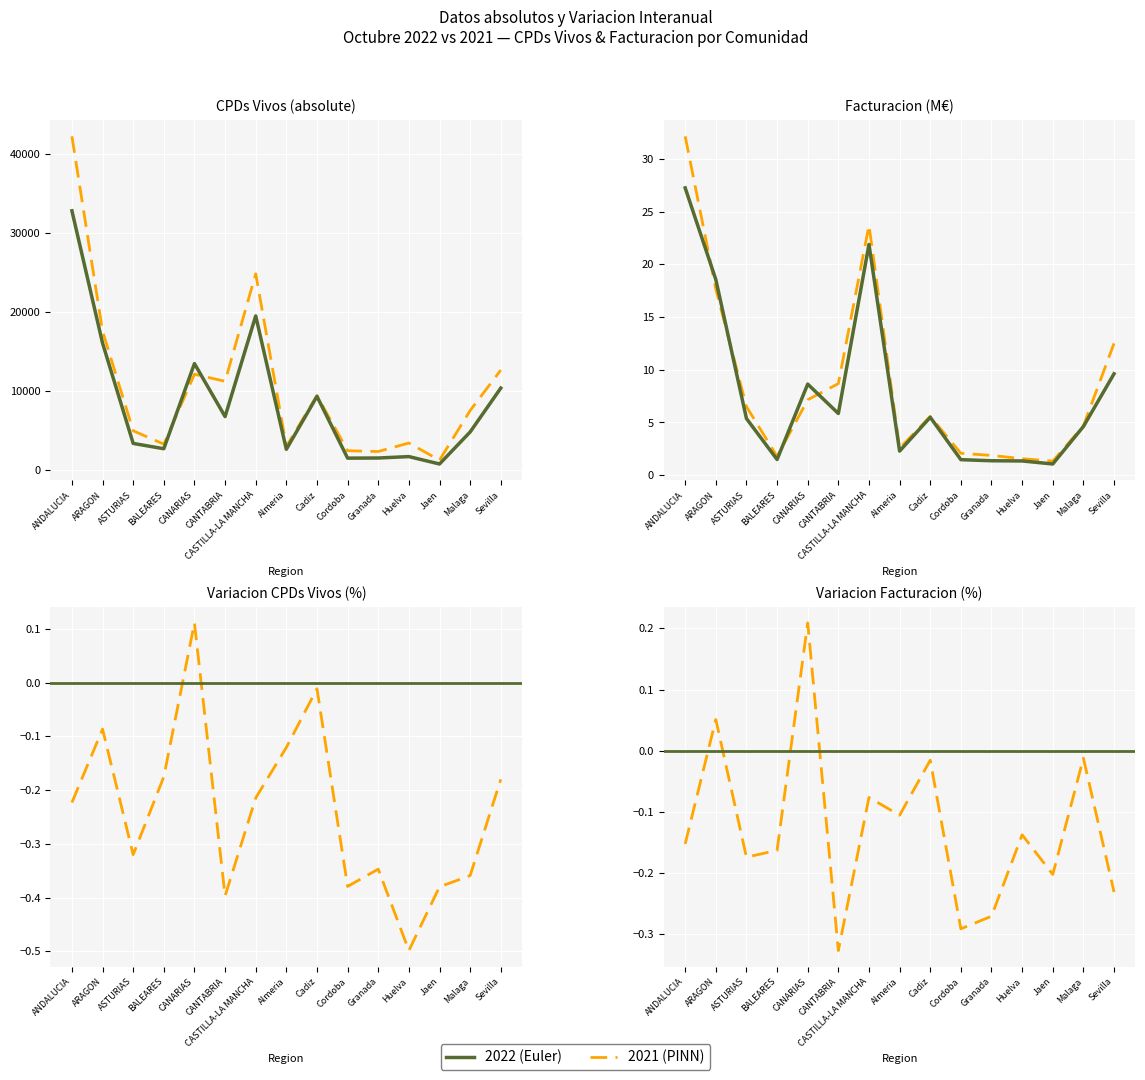

Is it true that Facturacion_2022 equals 5.8 at CANTABRIA?

True